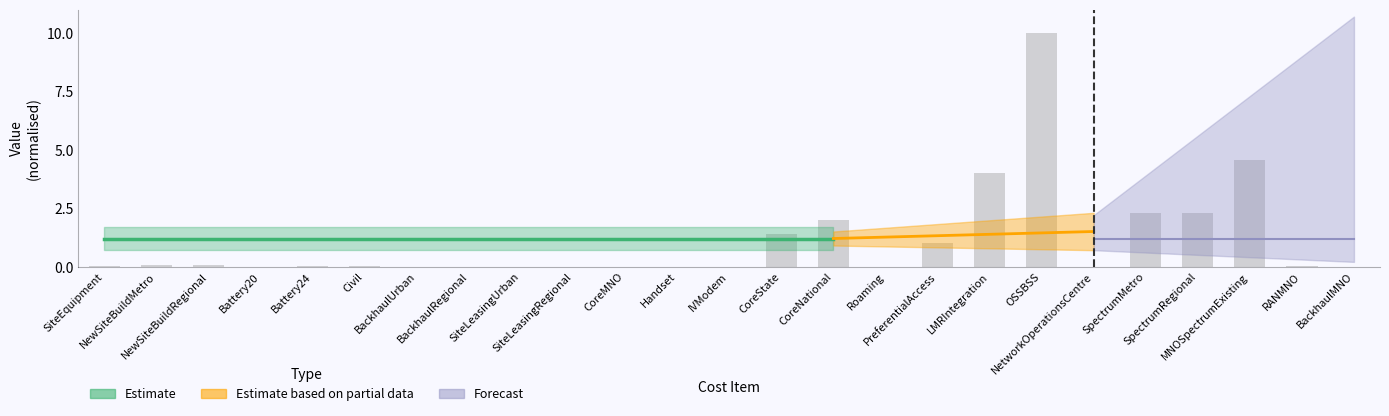

Are the bars grouped side by side (vs. stacked)?

No